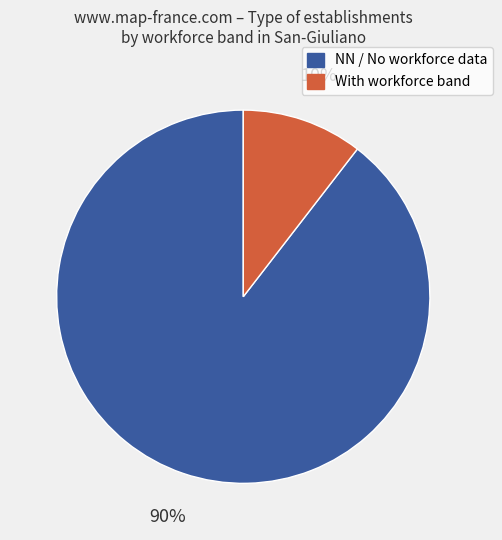

Which slice represents more than half of the pie?

NN / No workforce data